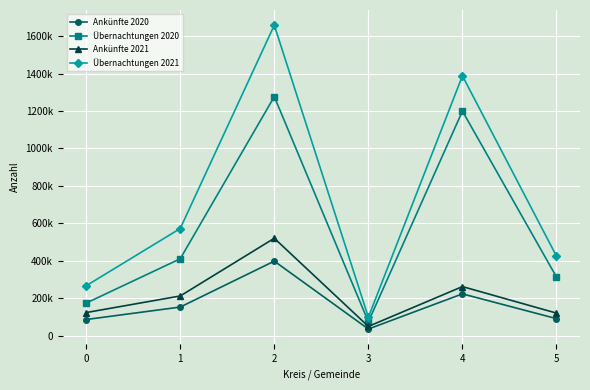

Is the value of Ankünfte 2020 at 3 greater than the value of Übernachtungen 2021 at 5?

No